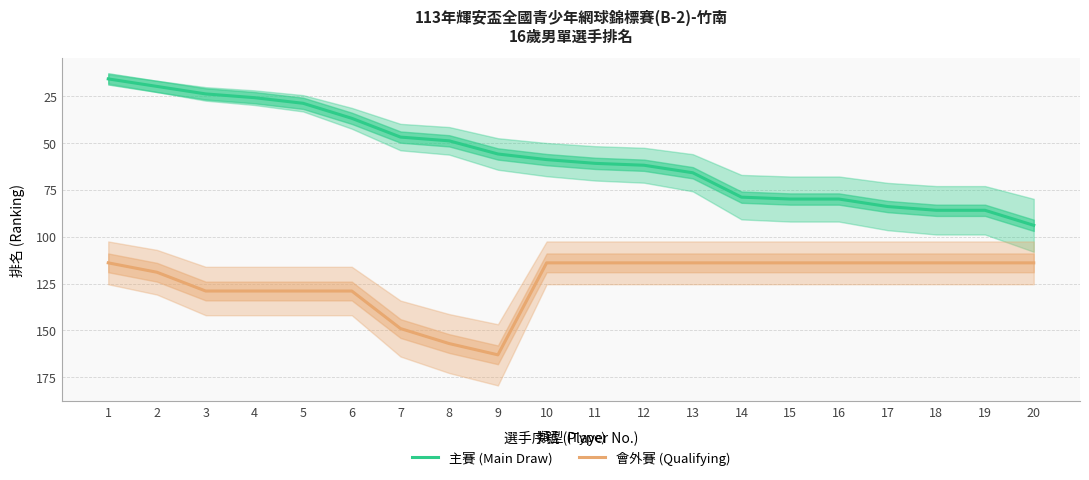

What is the value of the 會外賽 (Qualifying) point at the 9th from the left?

163